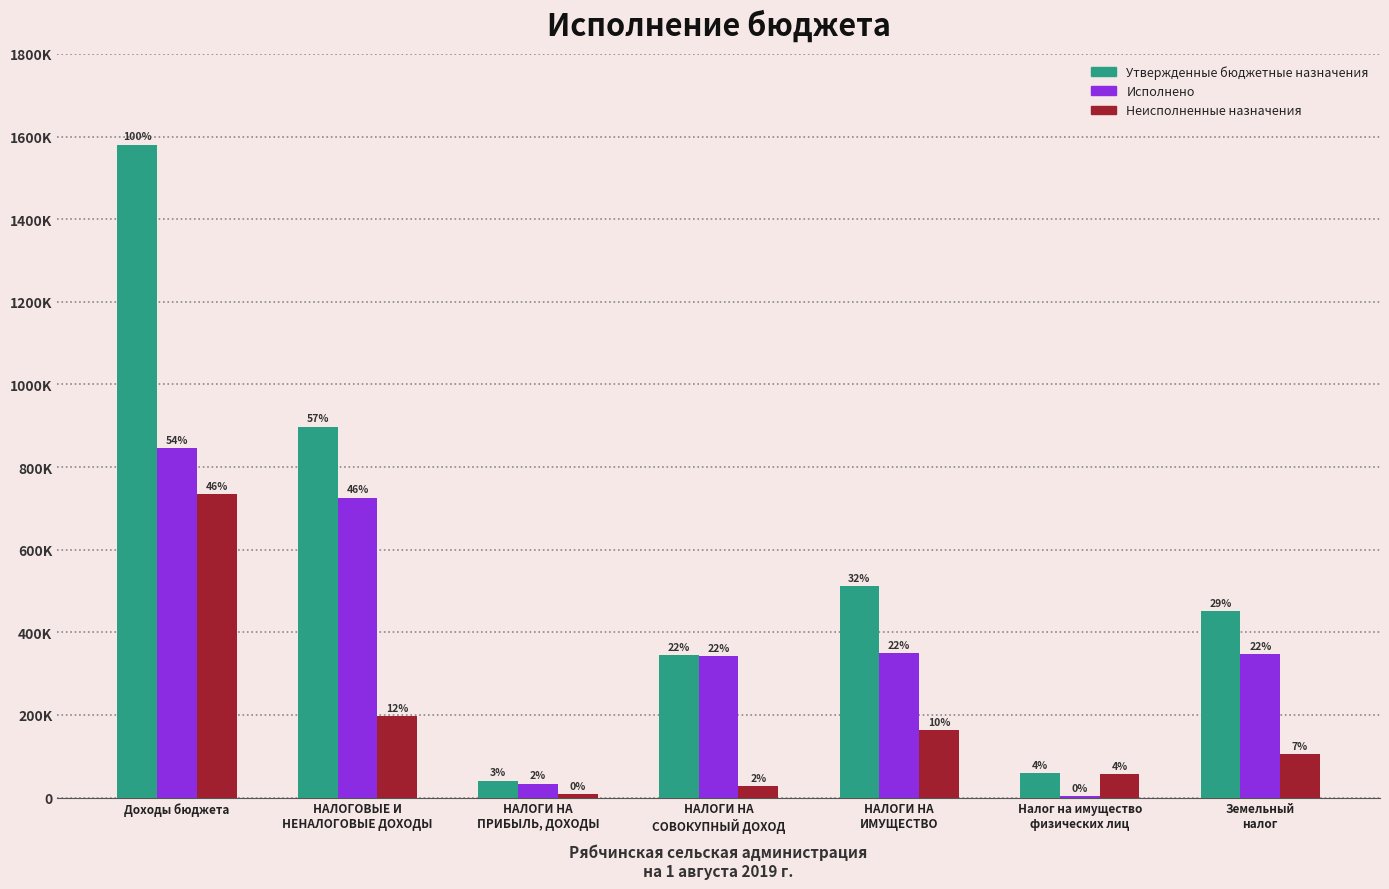

Which has a higher value, Земельный
налог or НАЛОГИ НА
СОВОКУПНЫЙ ДОХОД?

Земельный
налог